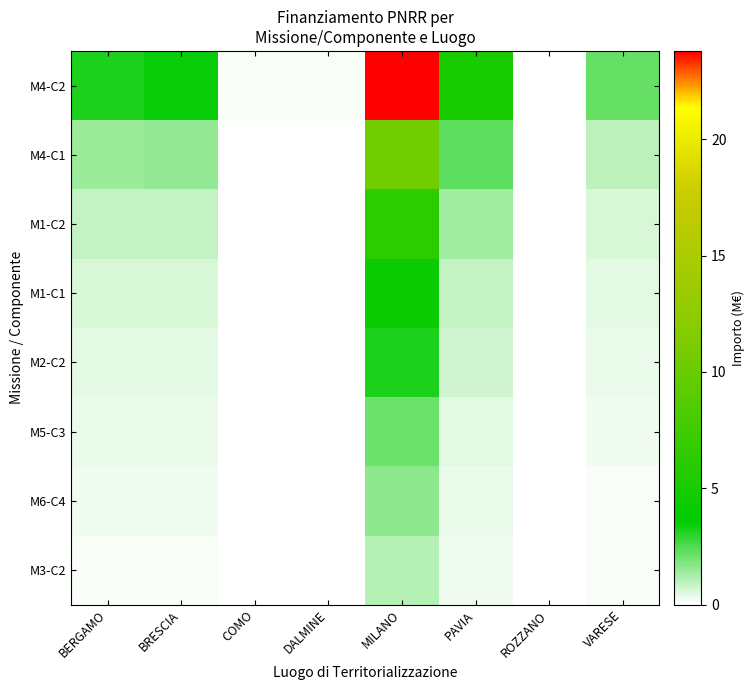

Reading right to left, what are all the values shown in this chart?

M4-C2: VARESE=2.2	ROZZANO=0.0	PAVIA=5.1	MILANO=23.8	DALMINE=0.1	COMO=0.1	BRESCIA=3.5	BERGAMO=3.2
M4-C1: VARESE=1.0	ROZZANO=0.0	PAVIA=2.3	MILANO=10.6	DALMINE=0.0	COMO=0.0	BRESCIA=1.5	BERGAMO=1.4
M1-C2: VARESE=0.6	ROZZANO=0.0	PAVIA=1.4	MILANO=6.3	DALMINE=0.0	COMO=0.0	BRESCIA=0.9	BERGAMO=0.9
M1-C1: VARESE=0.4	ROZZANO=0.0	PAVIA=0.9	MILANO=4.2	DALMINE=0.0	COMO=0.0	BRESCIA=0.6	BERGAMO=0.6
M2-C2: VARESE=0.3	ROZZANO=0.0	PAVIA=0.7	MILANO=3.2	DALMINE=0.0	COMO=0.0	BRESCIA=0.5	BERGAMO=0.4
M5-C3: VARESE=0.2	ROZZANO=0.0	PAVIA=0.5	MILANO=2.1	DALMINE=0.0	COMO=0.0	BRESCIA=0.3	BERGAMO=0.3
M6-C4: VARESE=0.1	ROZZANO=0.0	PAVIA=0.3	MILANO=1.6	DALMINE=0.0	COMO=0.0	BRESCIA=0.2	BERGAMO=0.2
M3-C2: VARESE=0.1	ROZZANO=0.0	PAVIA=0.2	MILANO=1.1	DALMINE=0.0	COMO=0.0	BRESCIA=0.2	BERGAMO=0.1